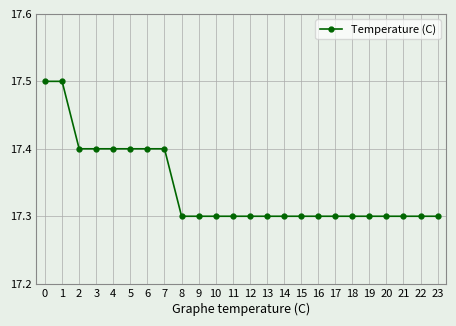

What is the minimum value shown in the chart?

17.3